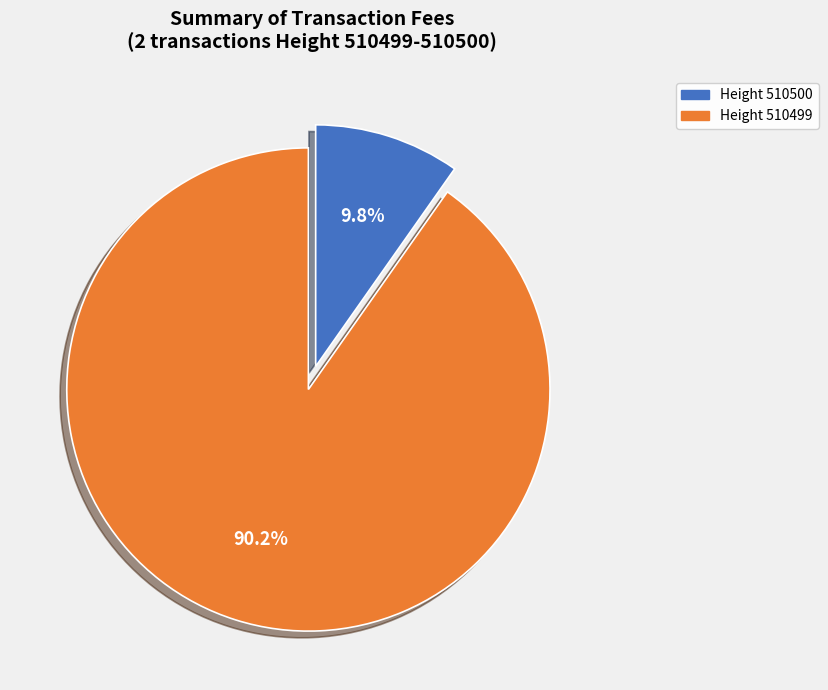

Does any single category account for the majority?

Yes